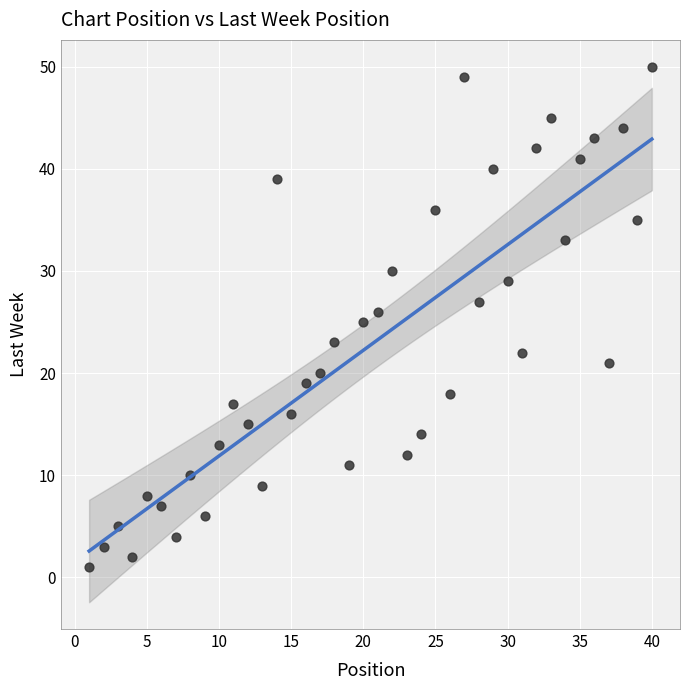

What is the range of Y values (max minus min)?

49